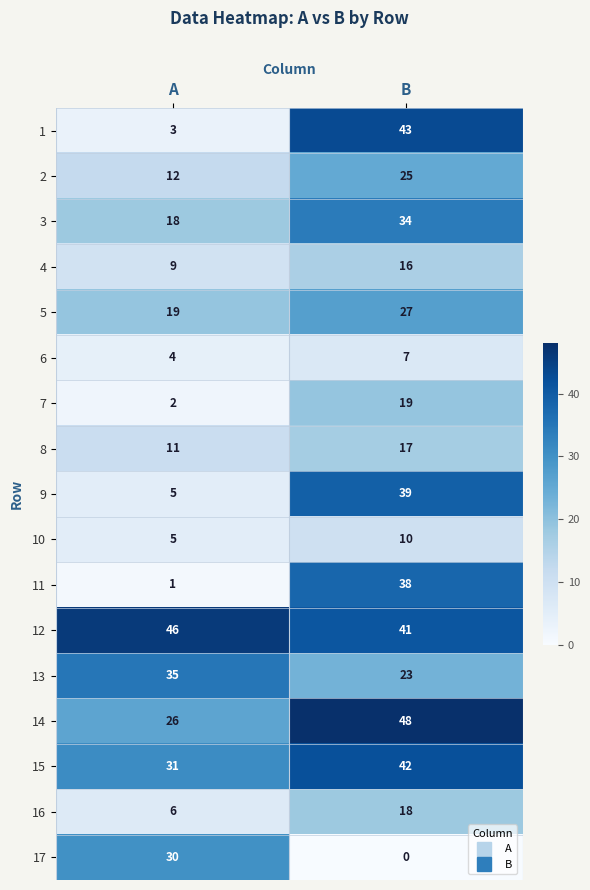

What is the difference between the maximum and minimum values in the 10 series?

5